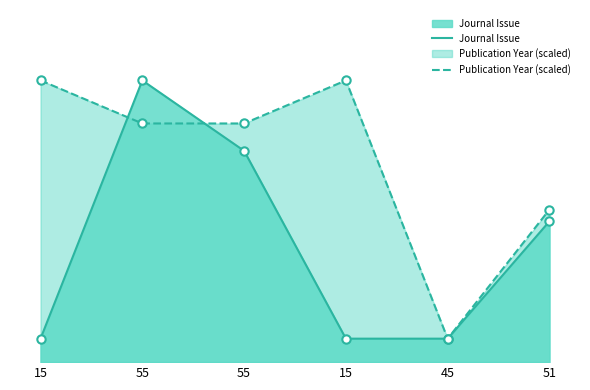

What is the minimum value shown in the chart?

1.0